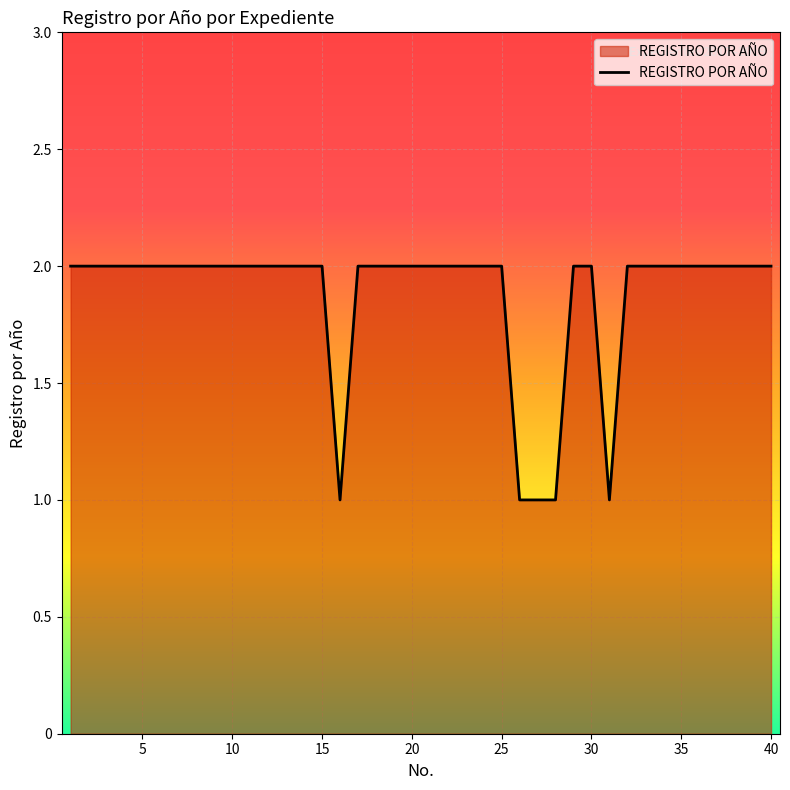

What is the value of the 35th point from the left?

2